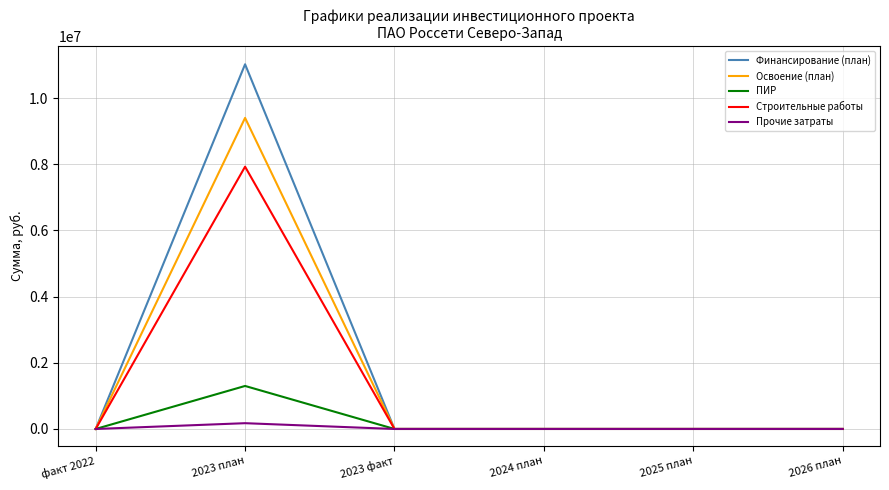

The ПИР series shows -841467 at 2023 факт. True or false?

False